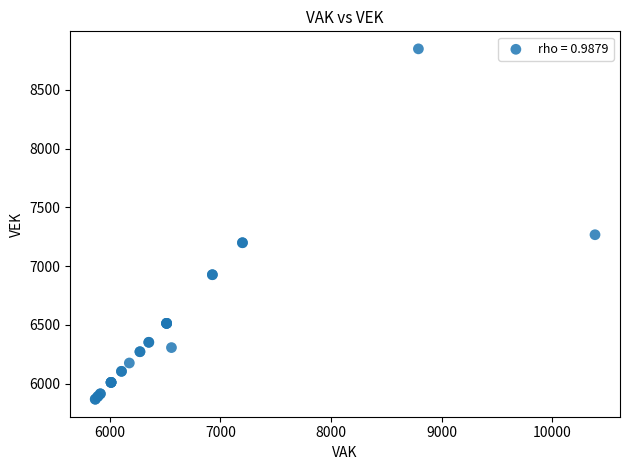

What Y value in the scatter plot is closest to 7358?

7267